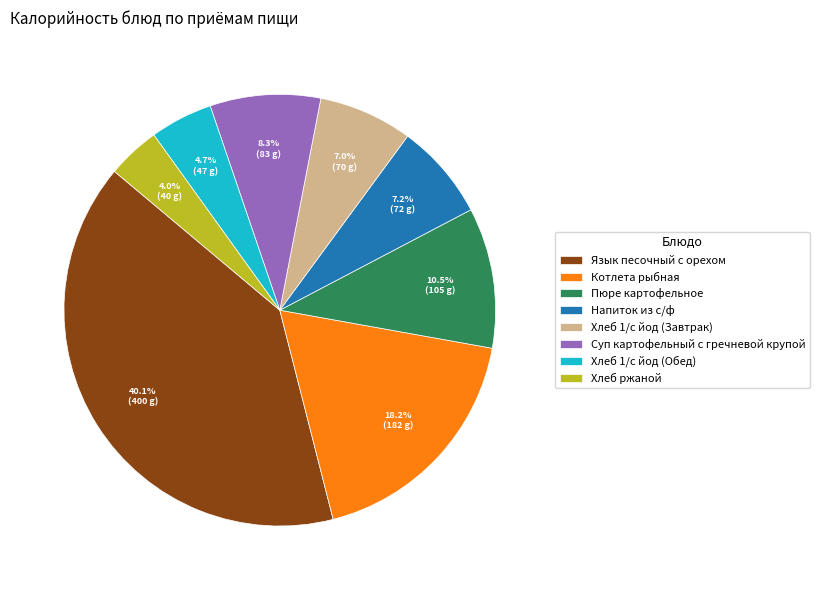

Approximately how many times larger is the value at Котлета рыбная compared to Пюре картофельное?

1.7